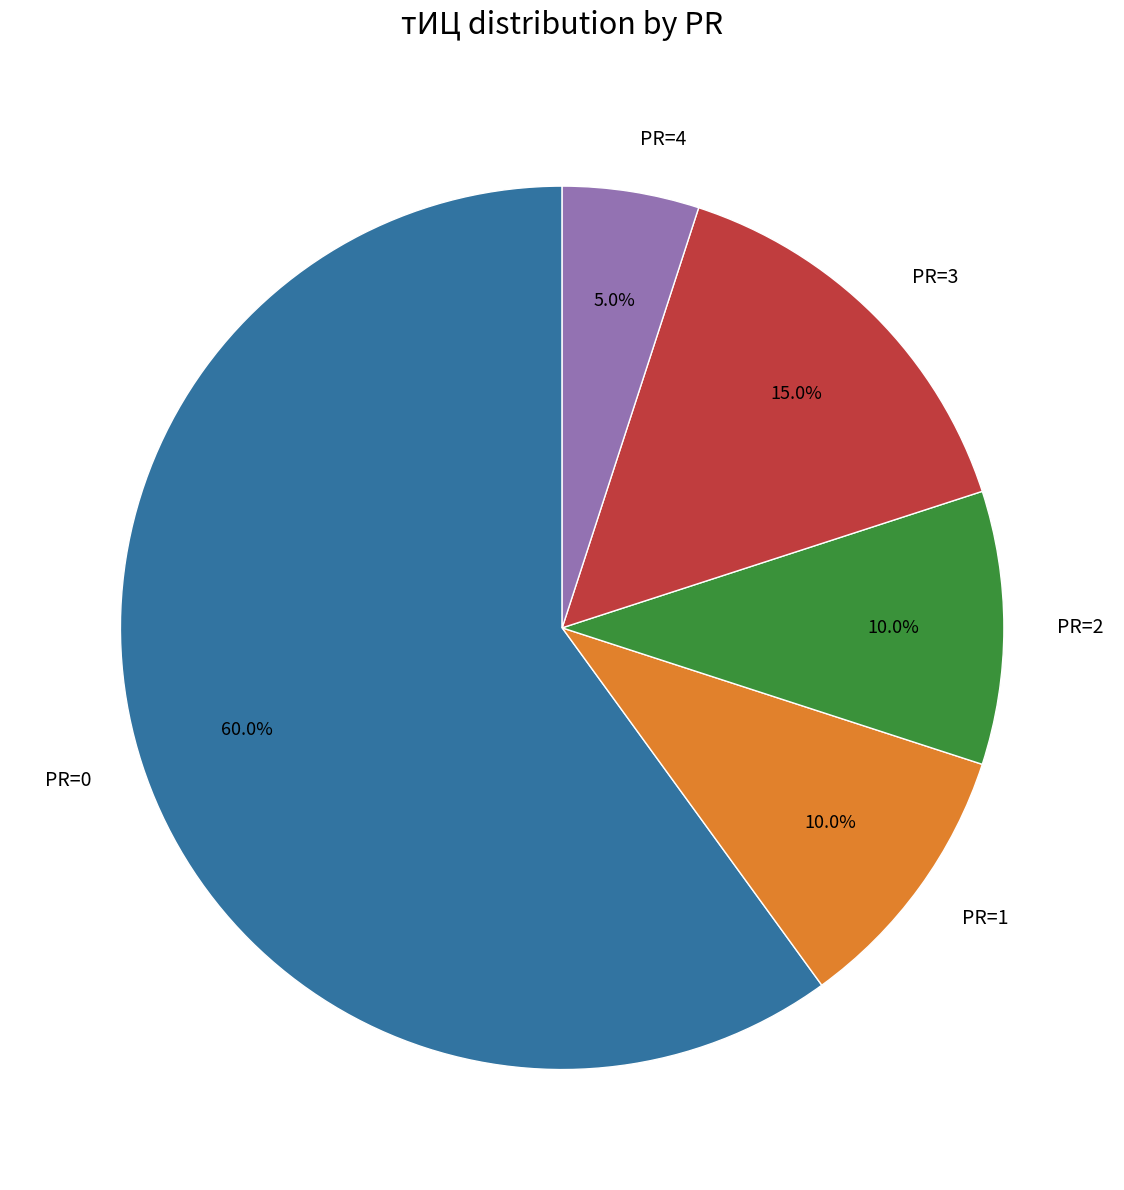

Does any single category account for the majority?

Yes